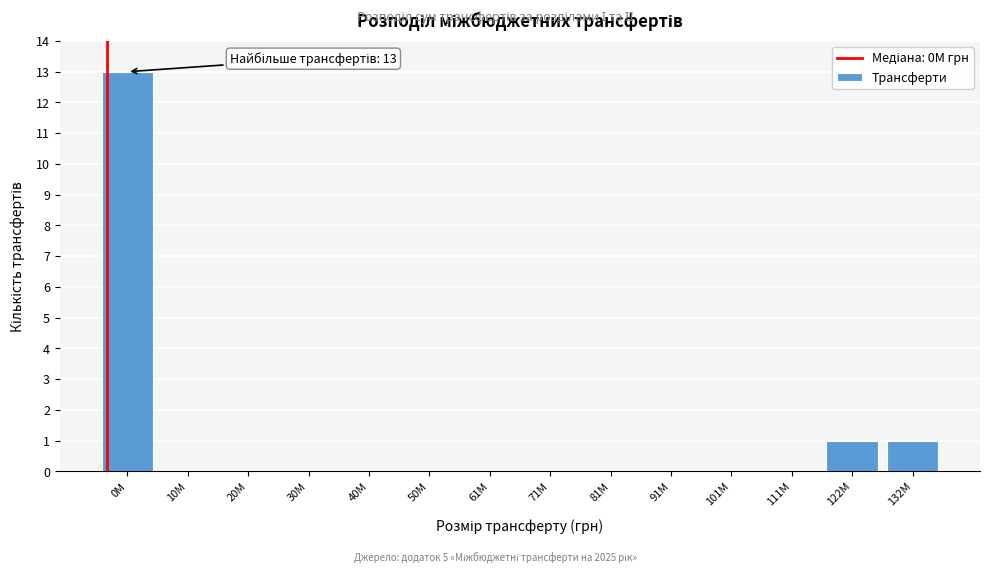

Reading right to left, list all the values displayed in this chart.

132M=1	122M=1	111M=0	101M=0	91M=0	81M=0	71M=0	61M=0	50M=0	40M=0	30M=0	20M=0	10M=0	0M=13